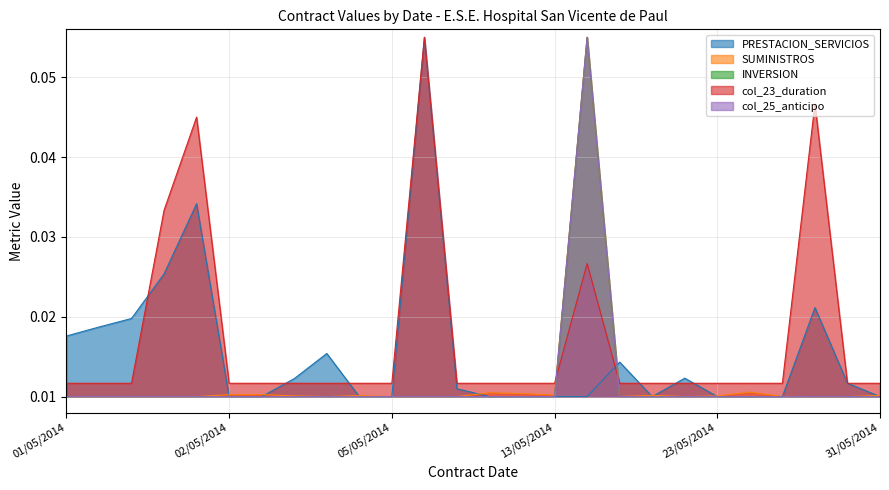

Is the value of SUMINISTROS at 05/05/2014 greater than the value of INVERSION at 15/05/2014?

No